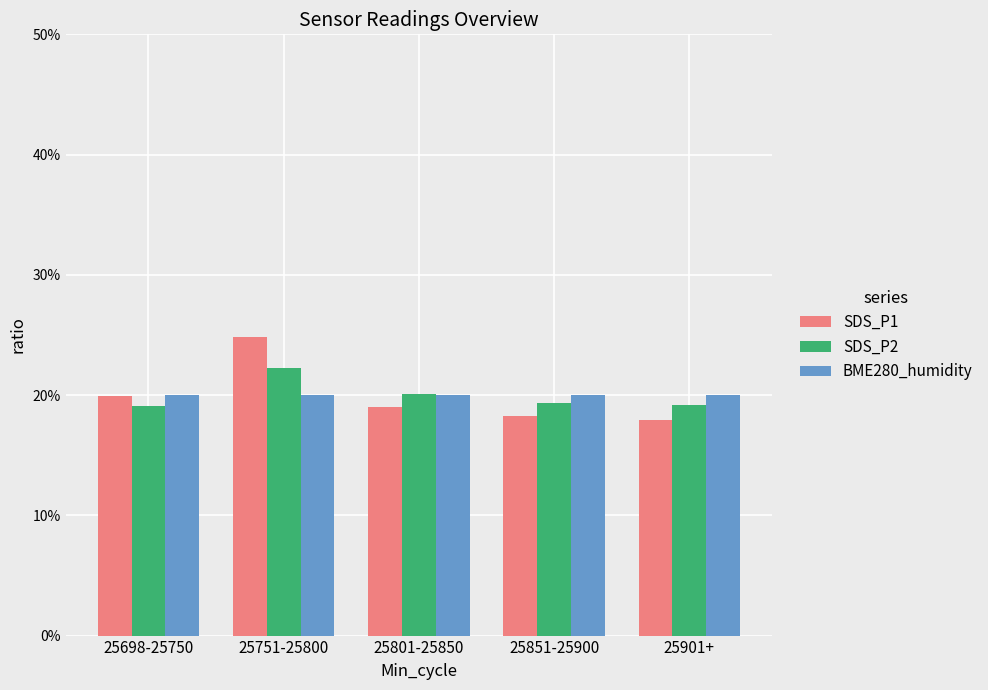

Reading left to right, what are all the values shown in this chart?

SDS_P1: 0.2	0.2	0.2	0.2	0.2
SDS_P2: 0.2	0.2	0.2	0.2	0.2
BME280_humidity: 0.2	0.2	0.2	0.2	0.2